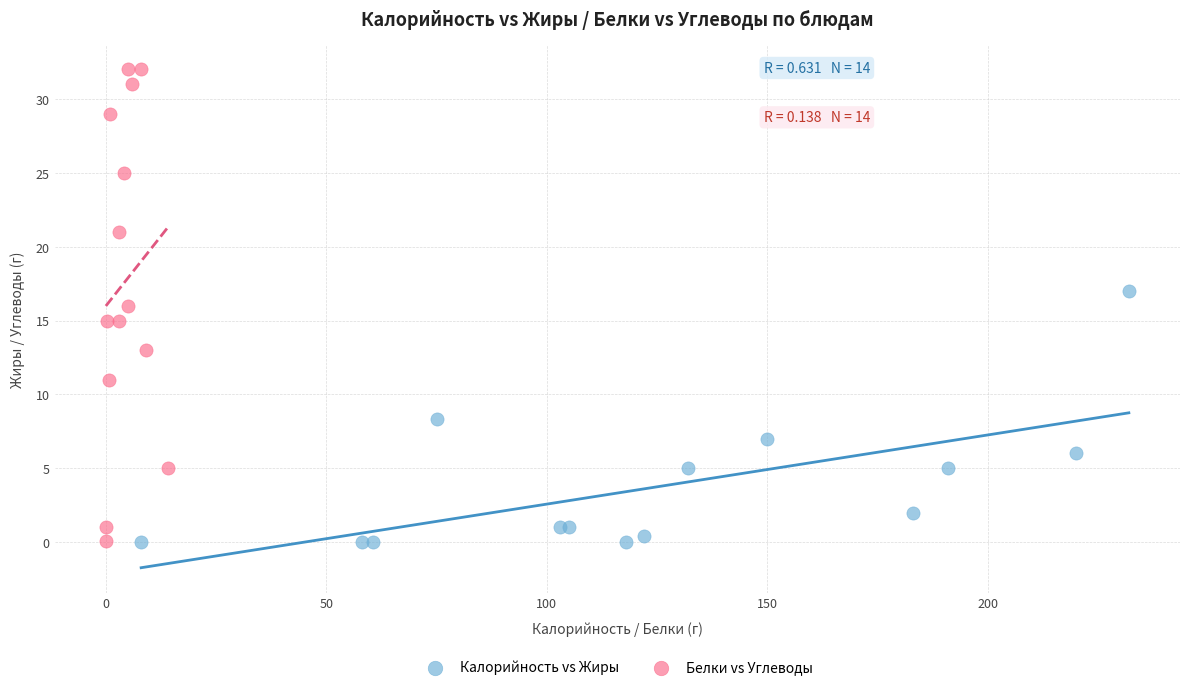

Which series contains the highest Y value?

Белки vs Углеводы